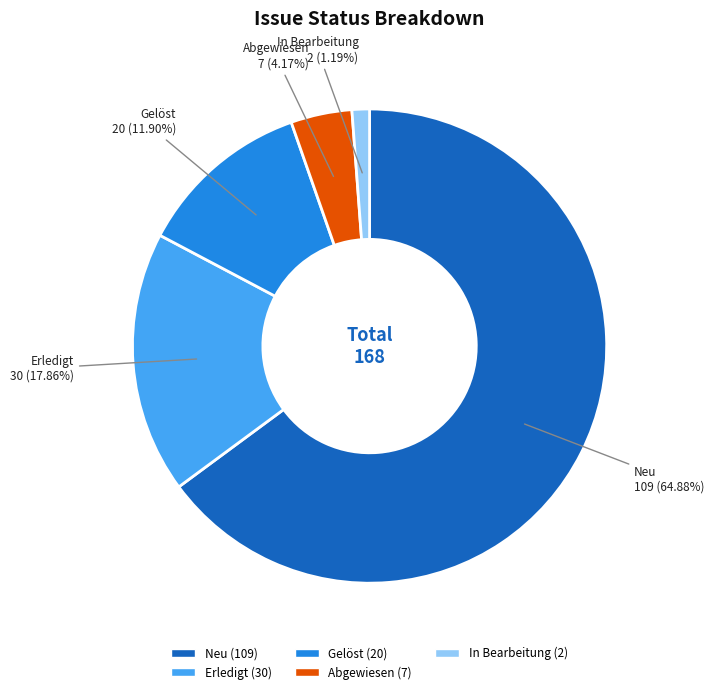

Between Erledigt and Neu, which is larger?

Neu